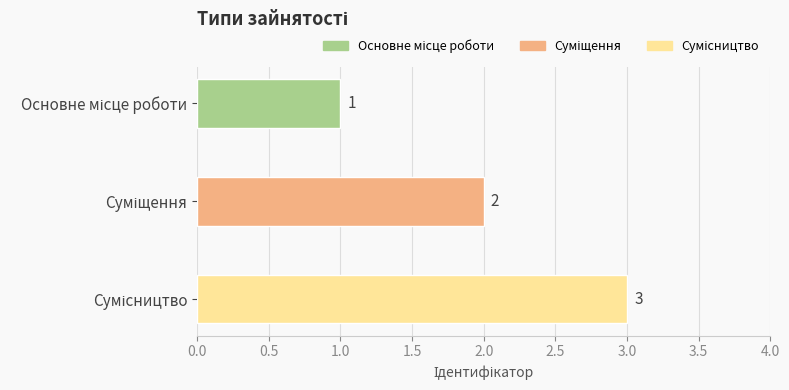

What is the smallest value displayed?

1